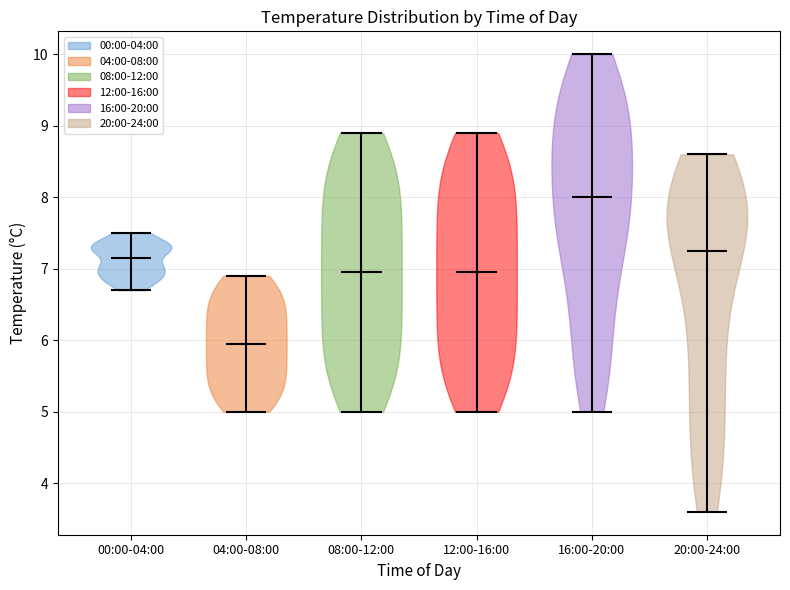

Reading left to right, read every violin against the y-axis: where its median line is, and the lowest and highest points it reaches. The values are not printed on the chart, so give them approximately, as read against the axis.

00:00-04:00: median line 7.2, lowest point 6.7, highest point 7.5
04:00-08:00: median line 6.0, lowest point 5.0, highest point 6.9
08:00-12:00: median line 7.0, lowest point 5.0, highest point 8.9
12:00-16:00: median line 7.0, lowest point 5.0, highest point 8.9
16:00-20:00: median line 8.0, lowest point 5.0, highest point 10.0
20:00-24:00: median line 7.3, lowest point 3.6, highest point 8.6